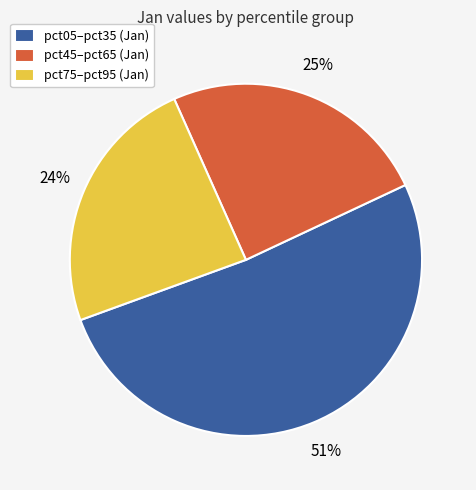

Combined, do pct45–pct65 (Jan) and pct75–pct95 (Jan) account for over 50%?

No